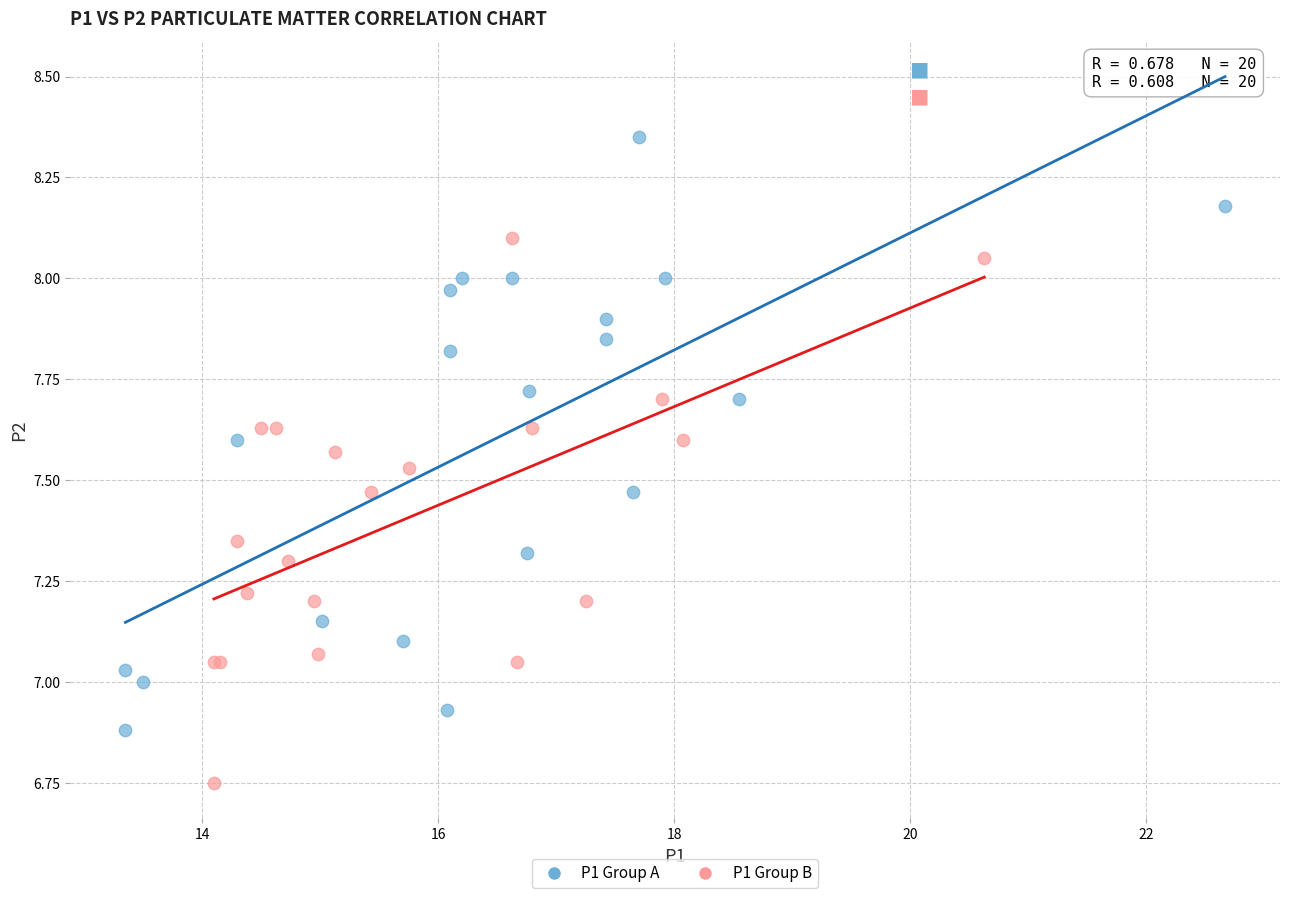

Which series has the widest spread of Y values?

P1 Group A